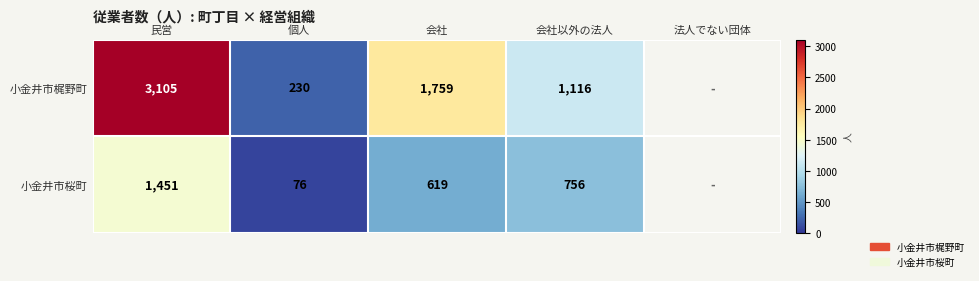

What is the difference between the 小金井市桜町 values at 会社 and 民営?

832